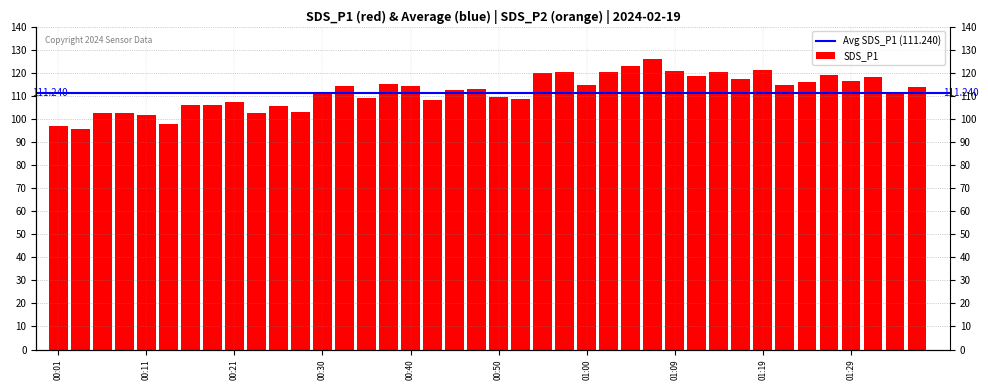

Reading left to right, what are all the values shown in this chart?

00:01=96.7	00:04=95.7	00:06=102.7	00:08=102.3	00:11=101.5	00:13=97.8	00:16=106.2	00:18=106.0	00:21=107.2	00:23=102.6	00:26=105.7	00:28=102.8	00:30=111.3	00:33=114.2	00:35=109.0	00:38=114.9	00:40=114.1	00:43=108.3	00:45=112.5	00:47=113.1	00:50=109.5	00:52=108.5	00:55=119.8	00:57=120.4	01:00=114.8	01:02=120.1	01:05=123.0	01:07=126.0	01:09=120.7	01:12=118.7	01:14=120.2	01:17=117.4	01:19=121.2	01:22=114.7	01:24=116.0	01:27=119.2	01:29=116.4	01:31=118.3	01:34=111.3	01:36=113.9